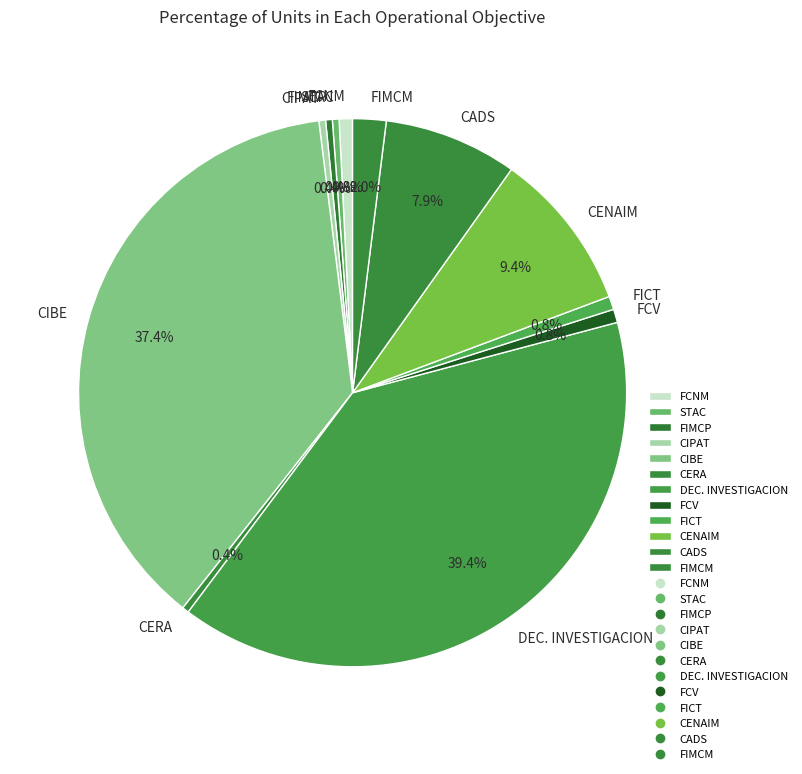

Count the number of slices in the pie.

12